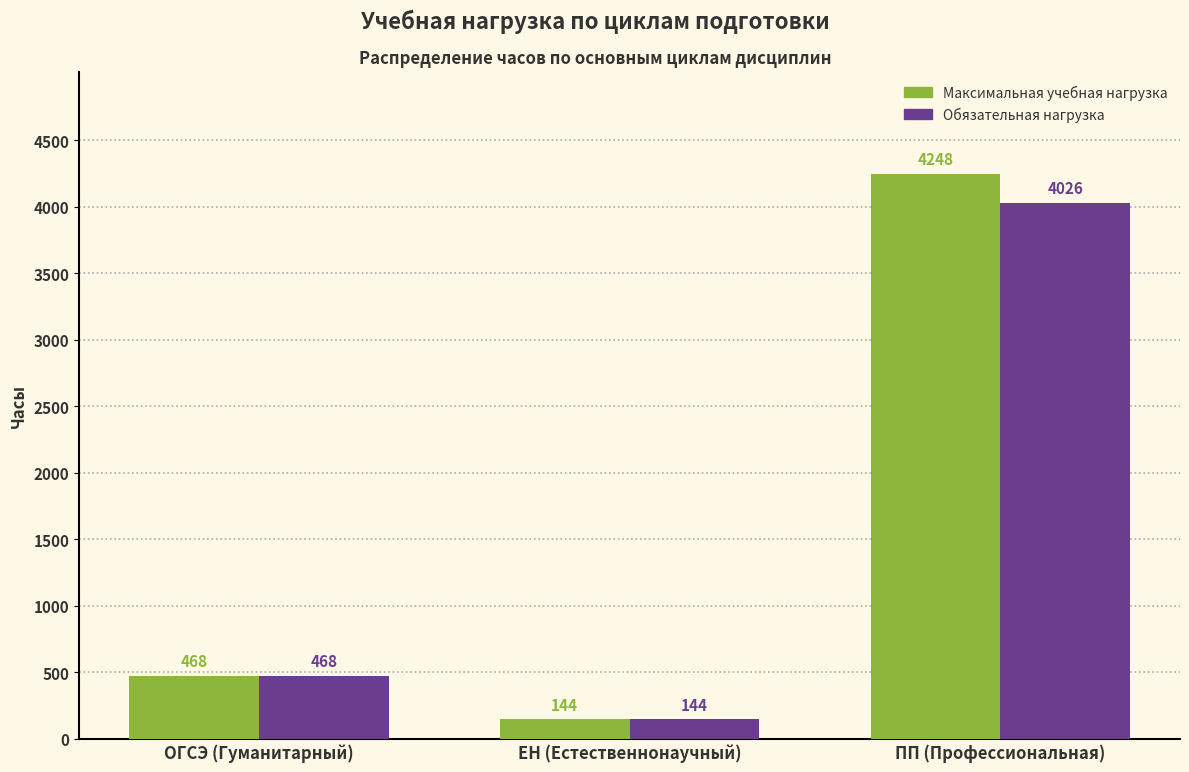

Reading left to right, what are all the values shown in this chart?

Максимальная учебная нагрузка: ОГСЭ (Гуманитарный)=468	ЕН (Естественнонаучный)=144	ПП (Профессиональная)=4248
Обязательная нагрузка: ОГСЭ (Гуманитарный)=468	ЕН (Естественнонаучный)=144	ПП (Профессиональная)=4026